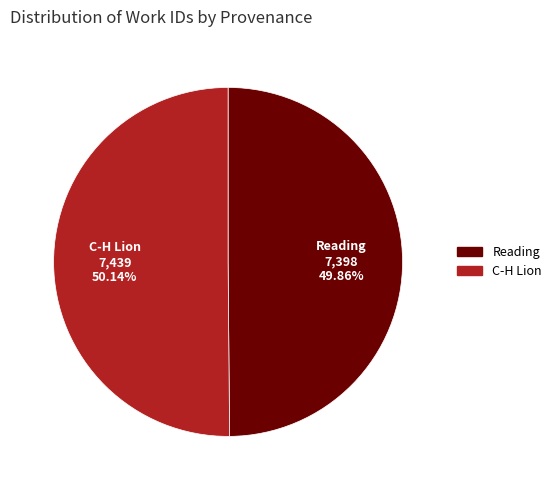

What is the ratio of the value at Reading to the value at C-H Lion?

1.0